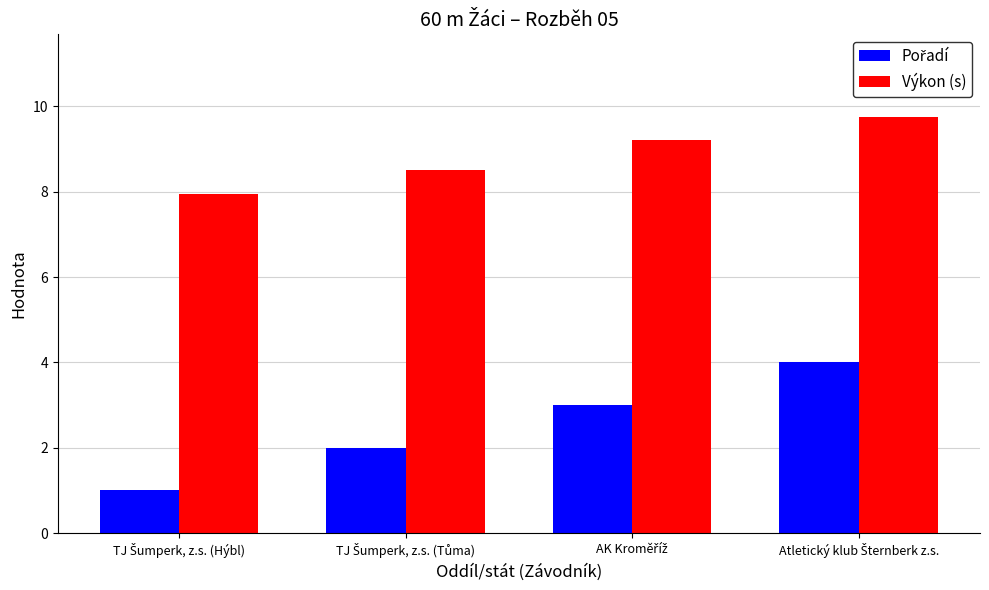

Which series has the largest total across all categories?

Výkon (s)